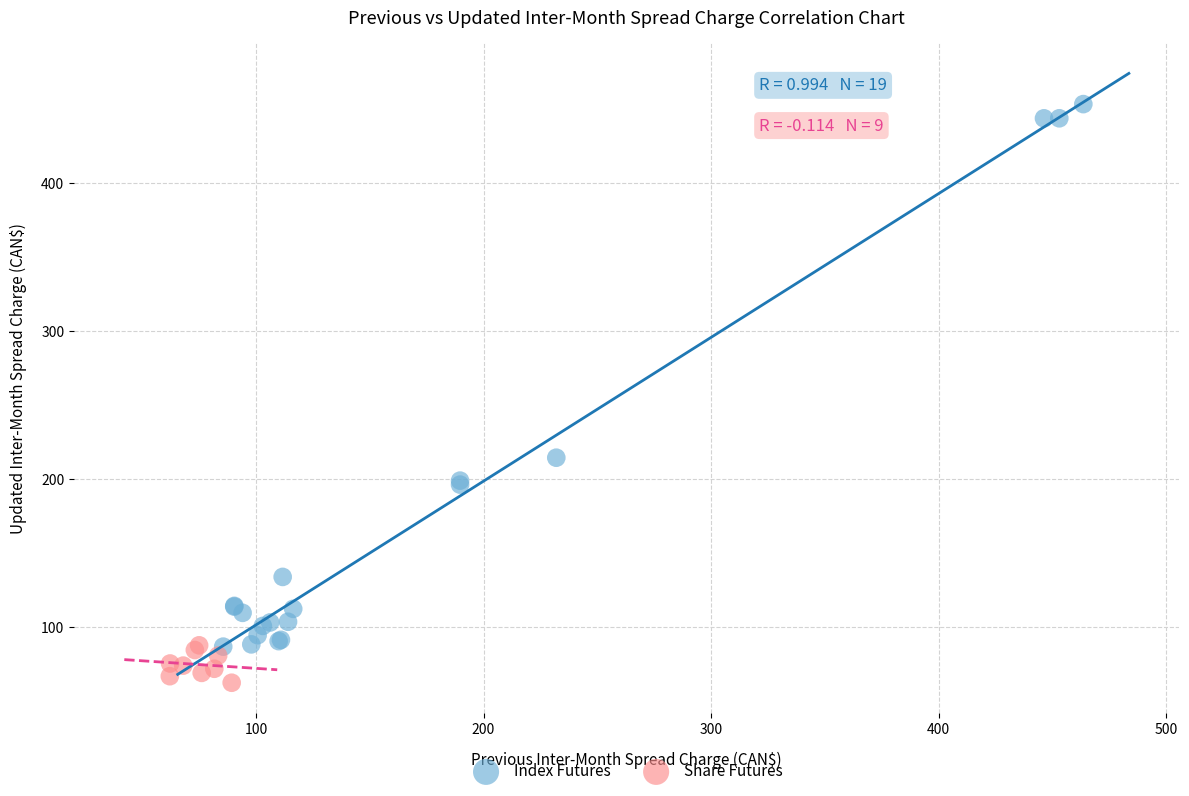

Which series contains the lowest Y value?

Share Futures